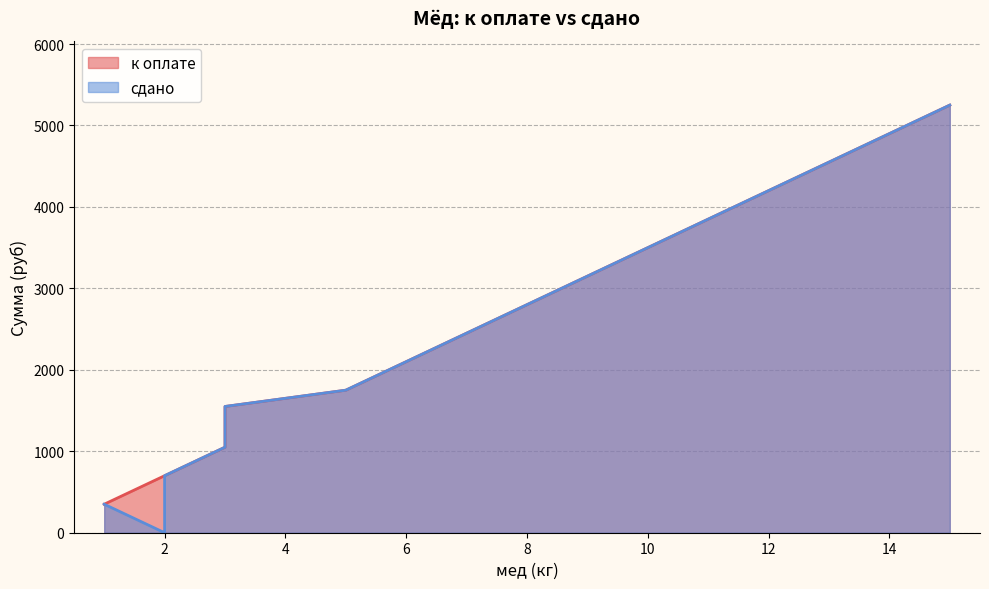

Which series has the largest range (max minus min)?

сдано